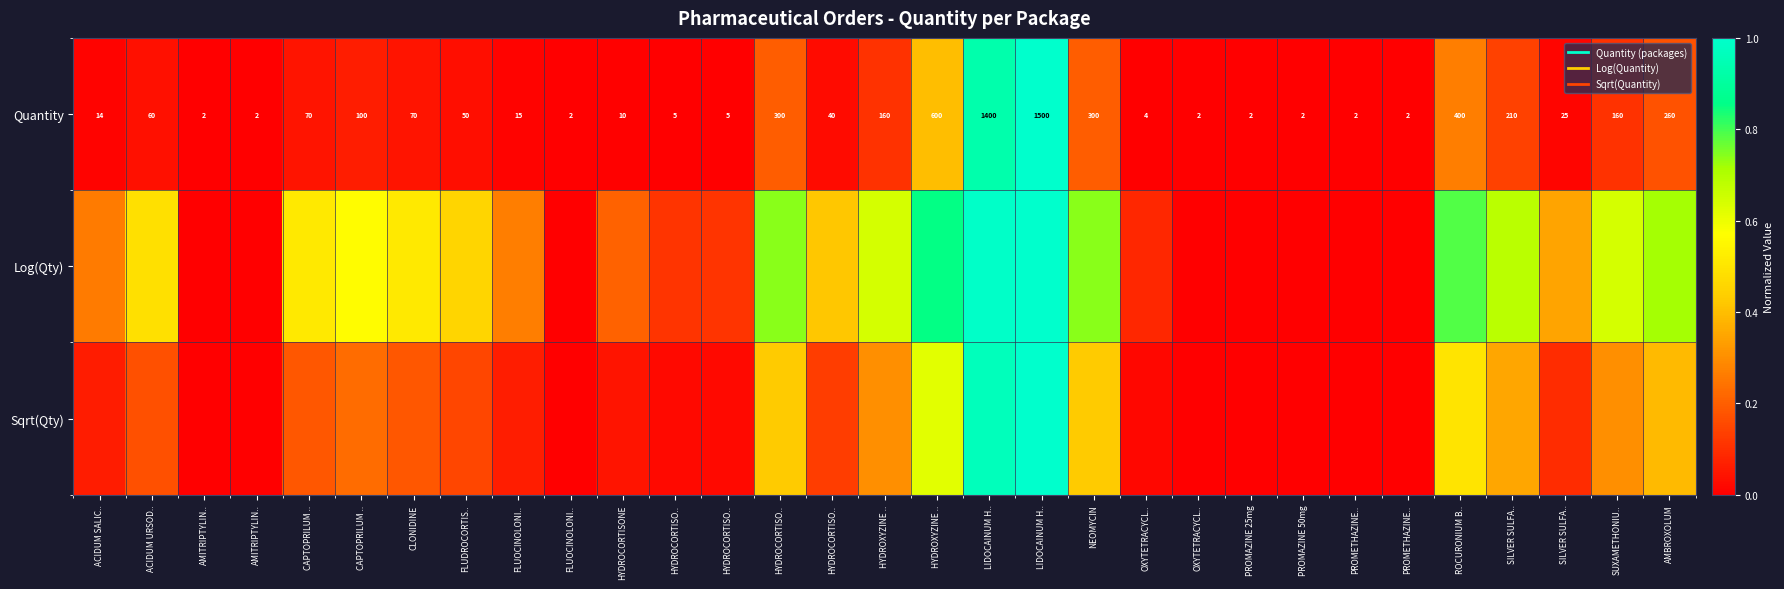

What is the highest value of the Log(Qty) series?

1.0